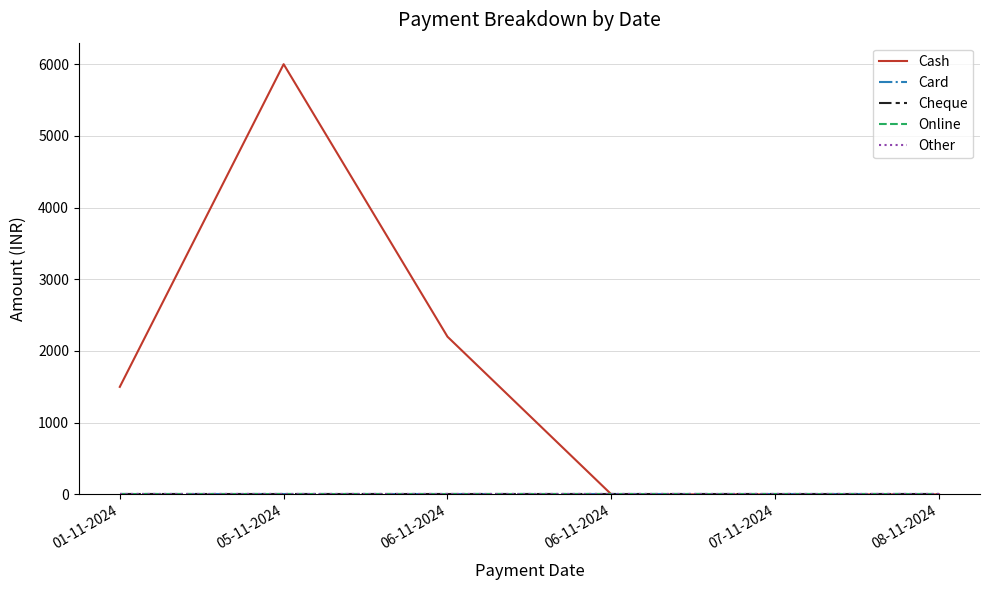

True or false: Online and Cash cross at least once.

False